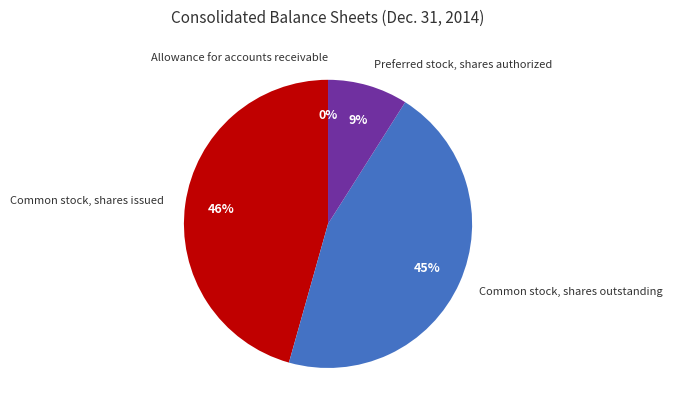

To the nearest percent, what is the difference between the largest and smallest slice percentages?

46%